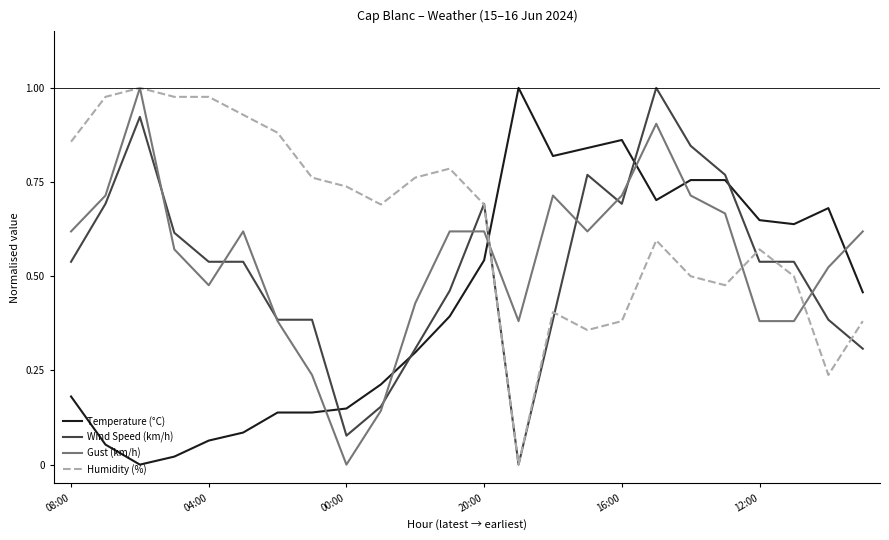

Which series has the largest total across all categories?

Humidity (%)